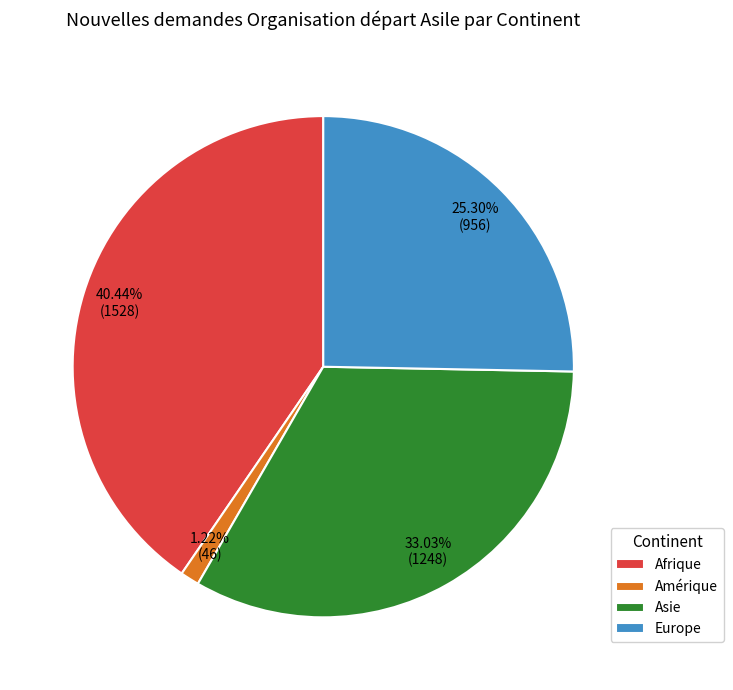

Which has a higher value, Afrique or Amérique?

Afrique